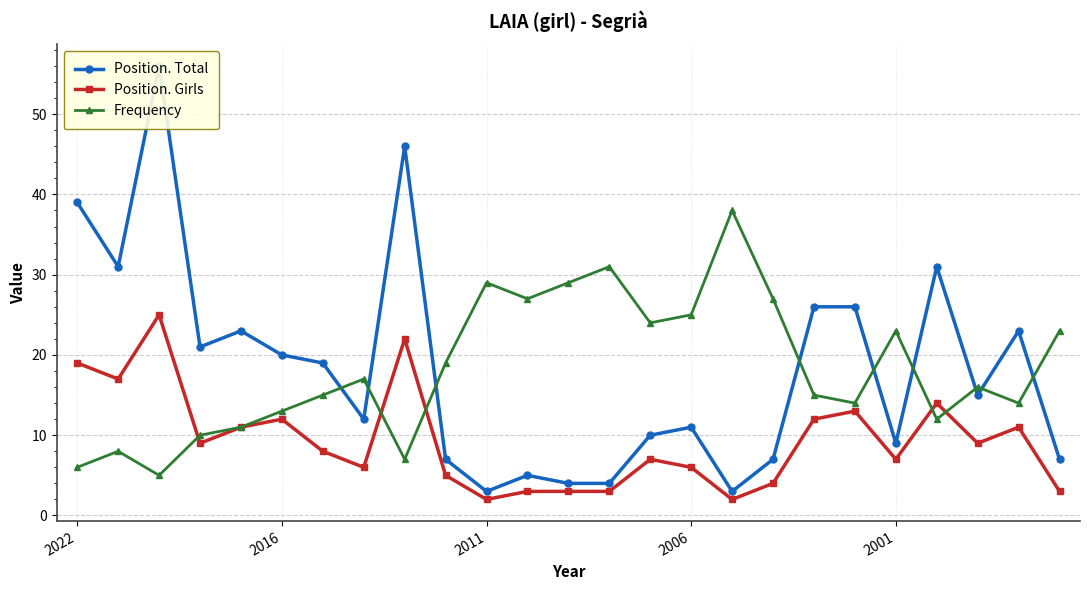

Is it true that Frequency equals 41 at 2011?

False